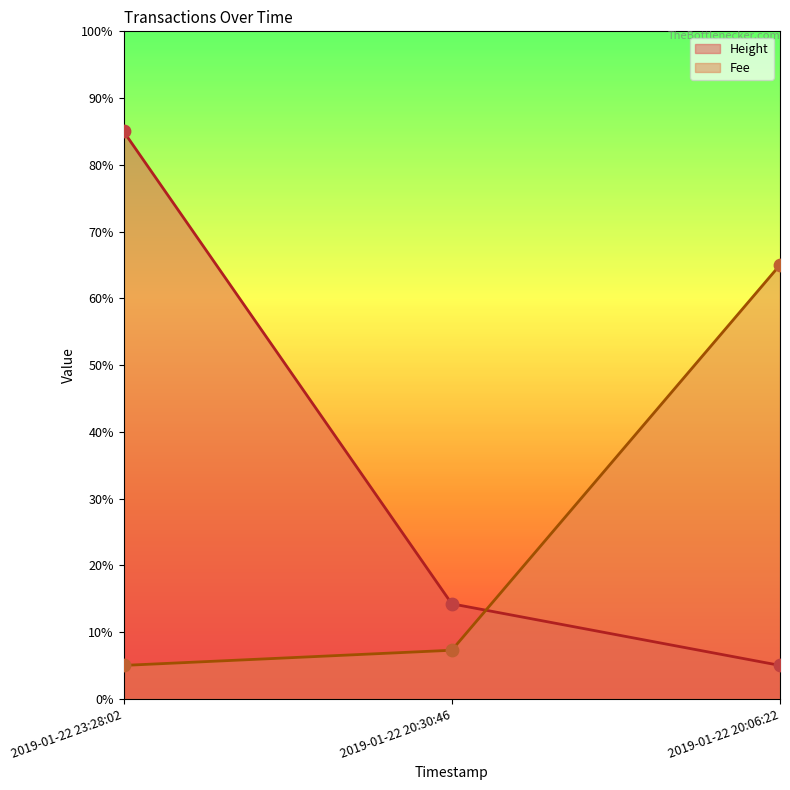

Is the value of Height at 2019-01-22 20:30:46 greater than the value of Fee at 2019-01-22 20:06:22?

No